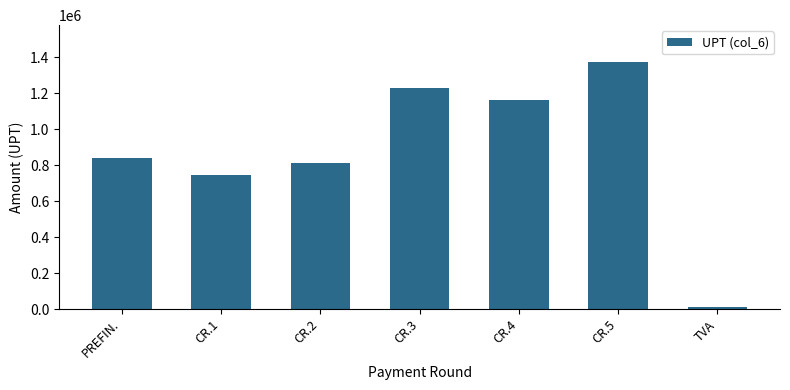

What is the change in value from CR.1 to CR.2?

+66676.4